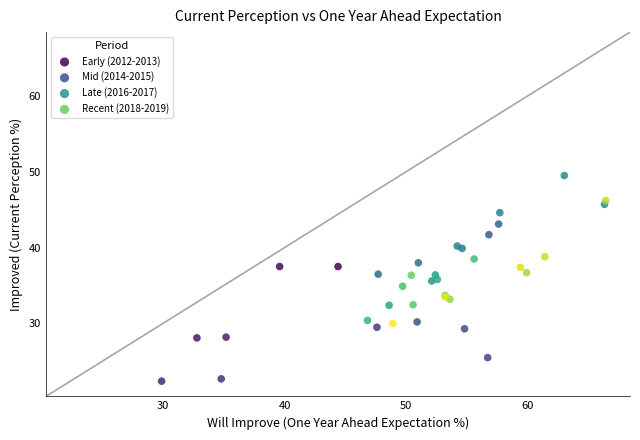

Which series reaches the maximum Y coordinate?

Mid (2014-2015)